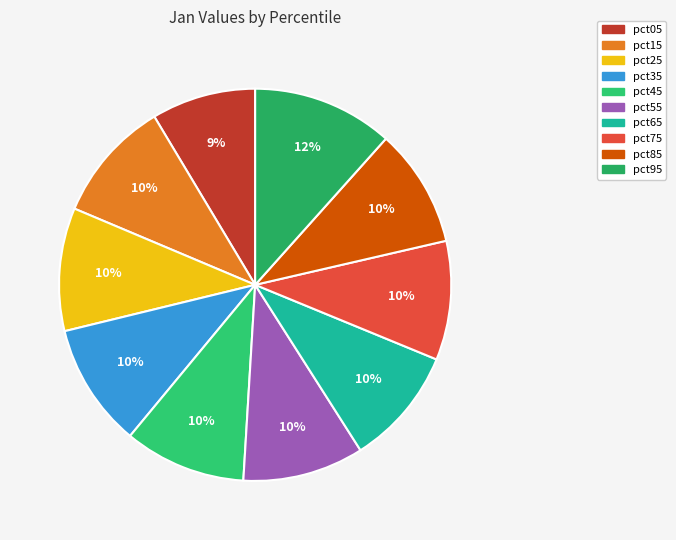

Rank the categories by value from highest to lowest.

pct95, pct35, pct25, pct15, pct45, pct55, pct75, pct85, pct65, pct05